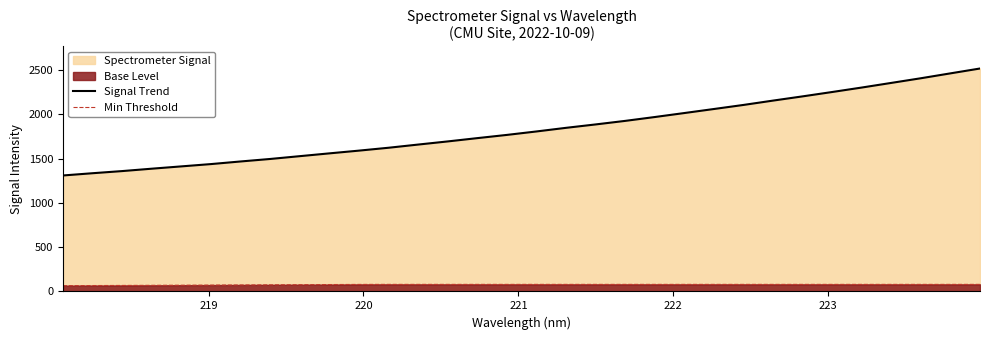

Does the chart display data point markers on the line(s)?

No